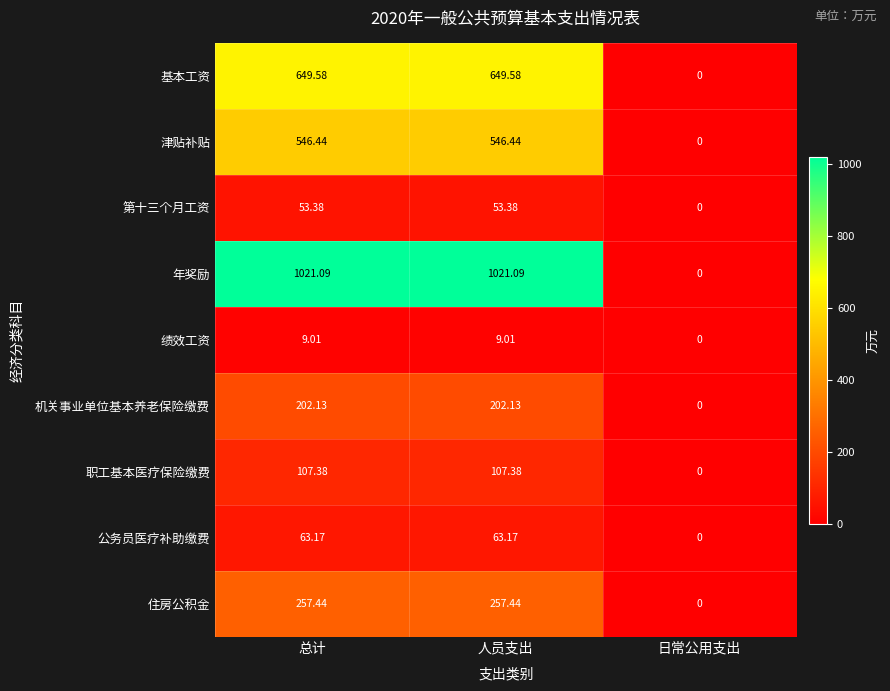

Is the value of 第十三个月工资 at 总计 greater than the value of 公务员医疗补助缴费 at 总计?

No